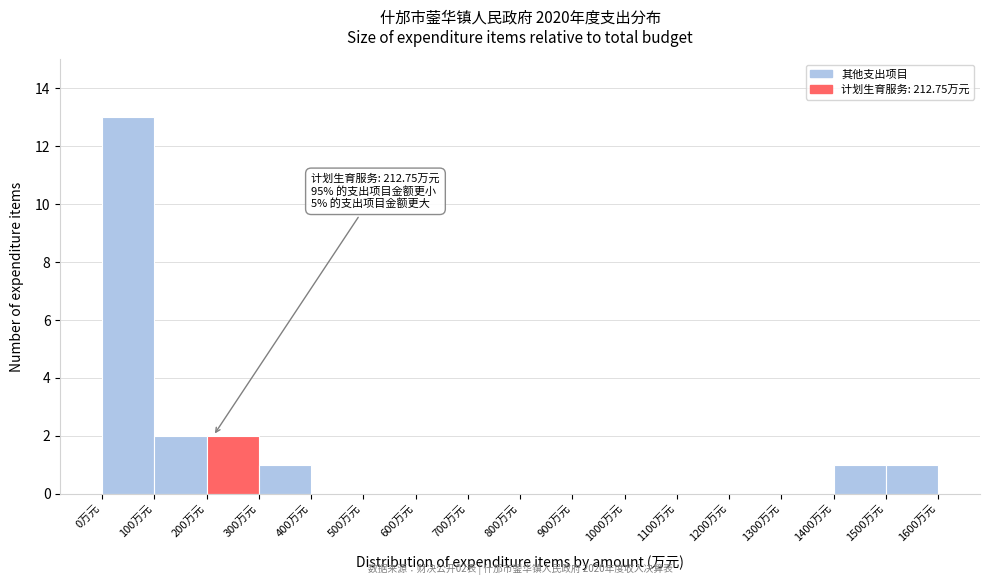

Which range on the x-axis has the tallest bar?

0 to 100